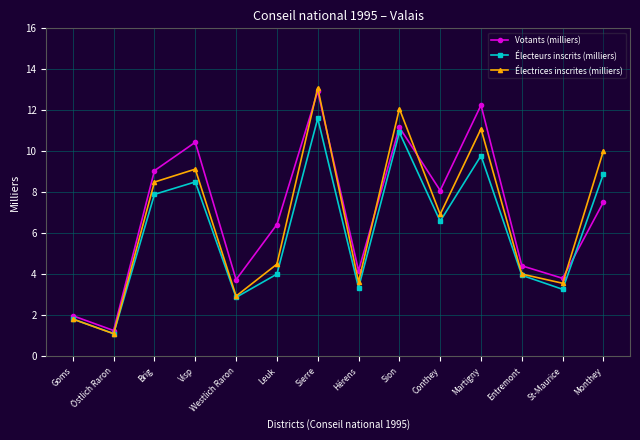

Is it true that Électeurs inscrits (milliers) equals 7.9 at Brig?

True